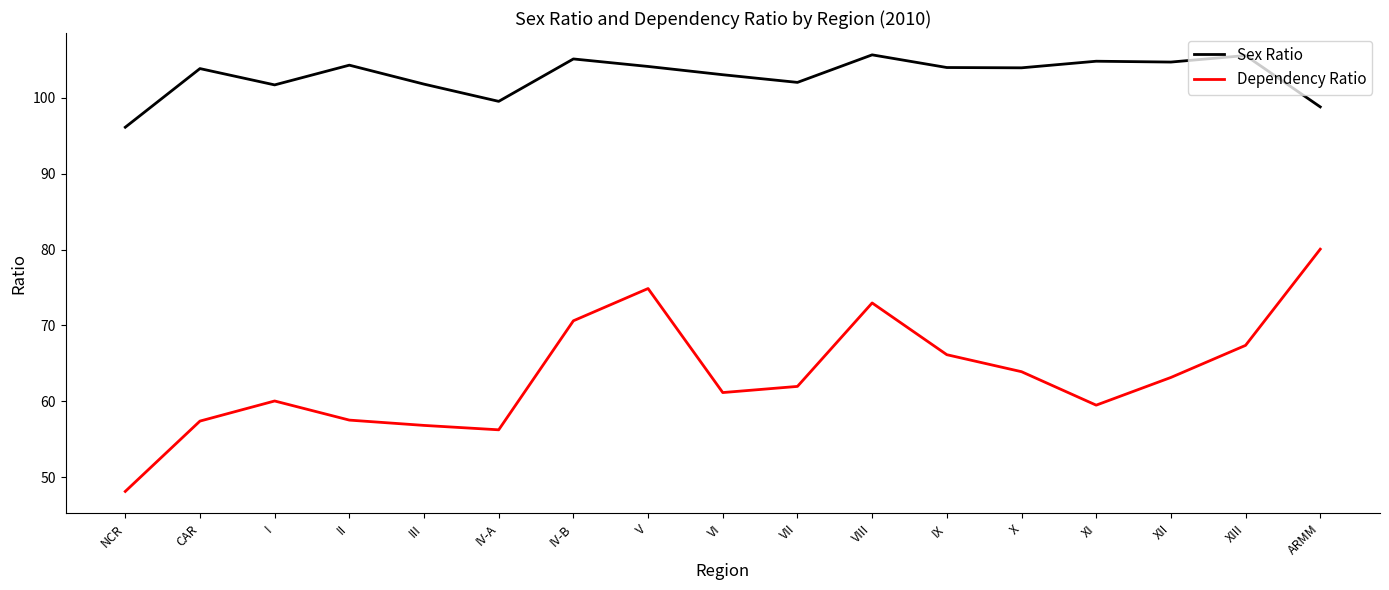

What is the minimum value for Dependency Ratio?

48.1